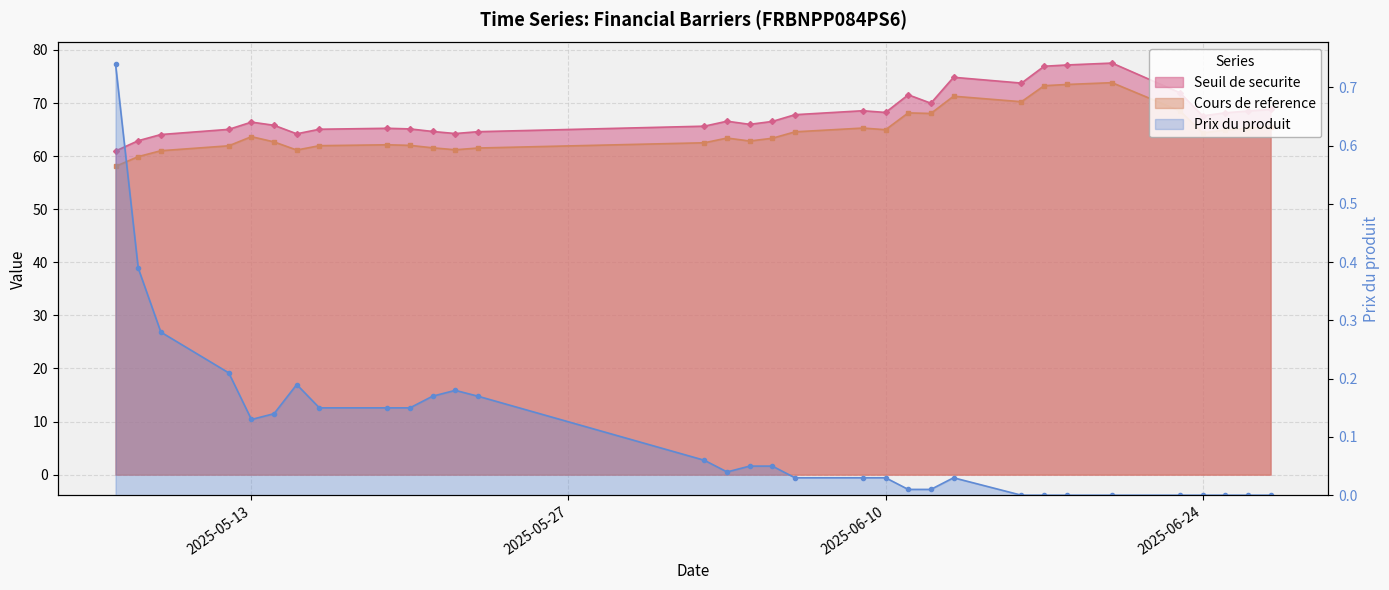

What position from the right is 2025-05-08?

31